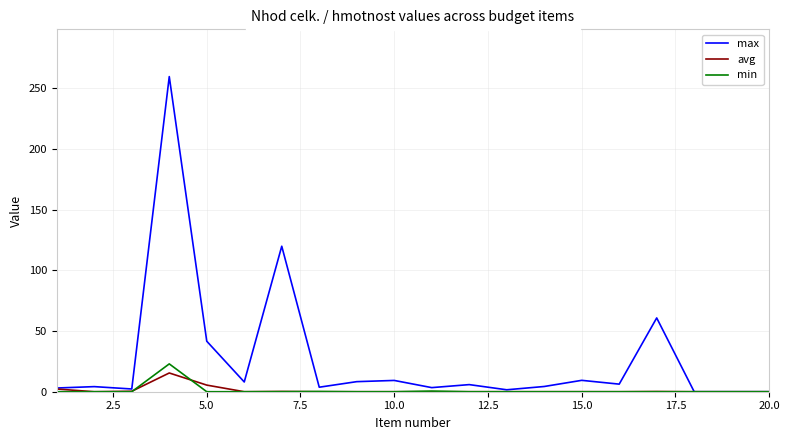

What is the maximum value shown in the chart?

259.7